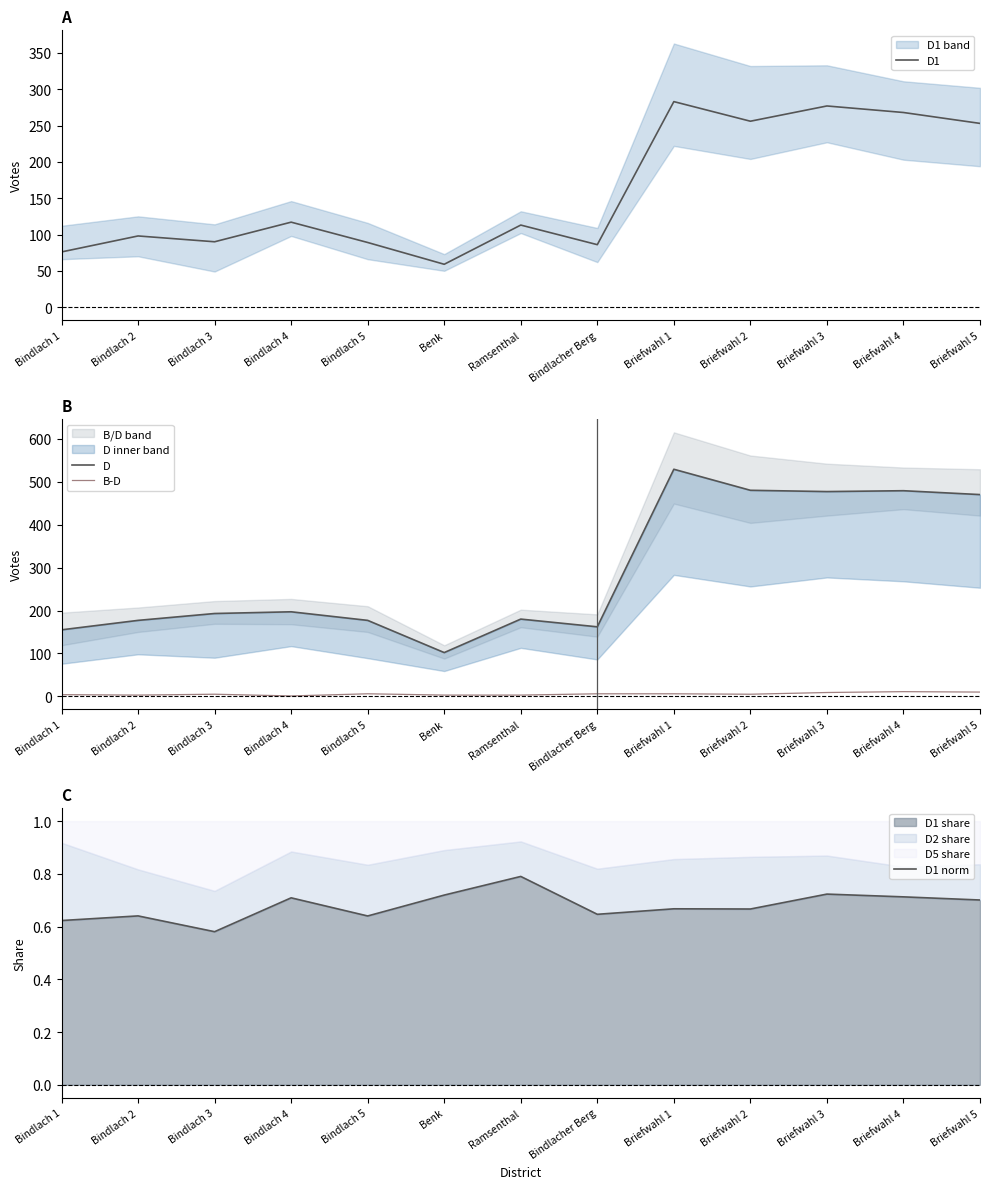

Does the chart have visible grid lines?

No